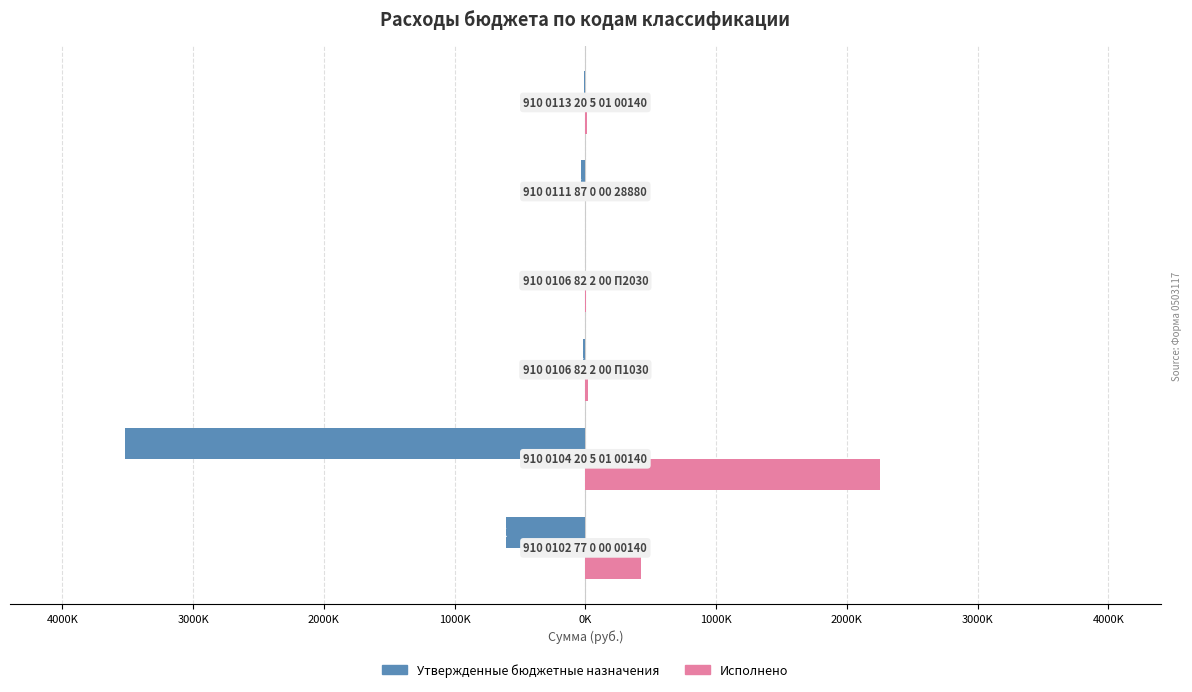

What are all the series names shown in the legend?

Утвержденные бюджетные назначения, Исполнено